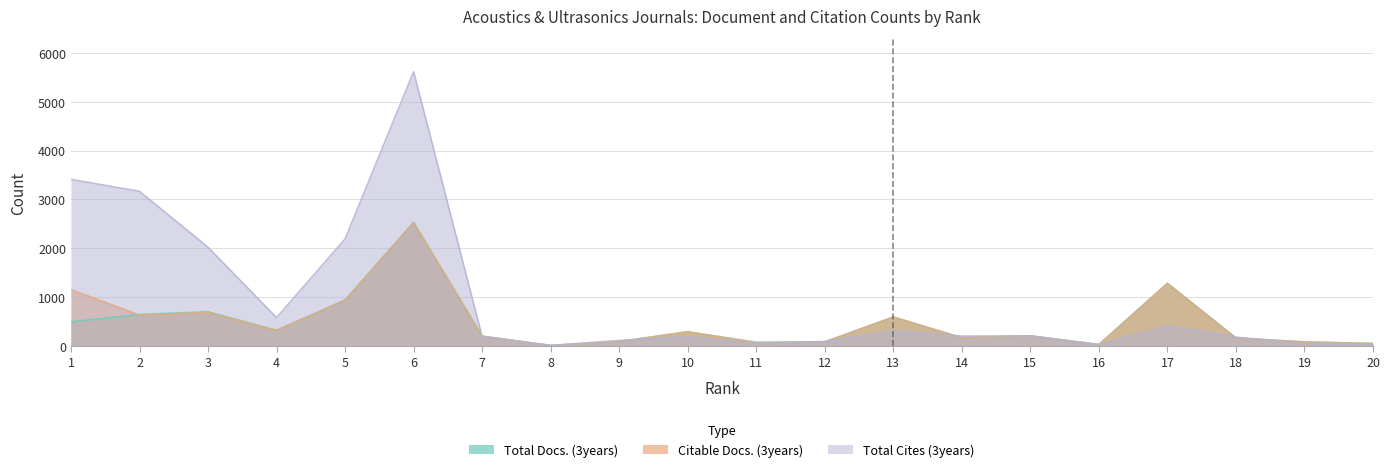

How many values in the Citable Docs. (3years) series exceed 201?

9